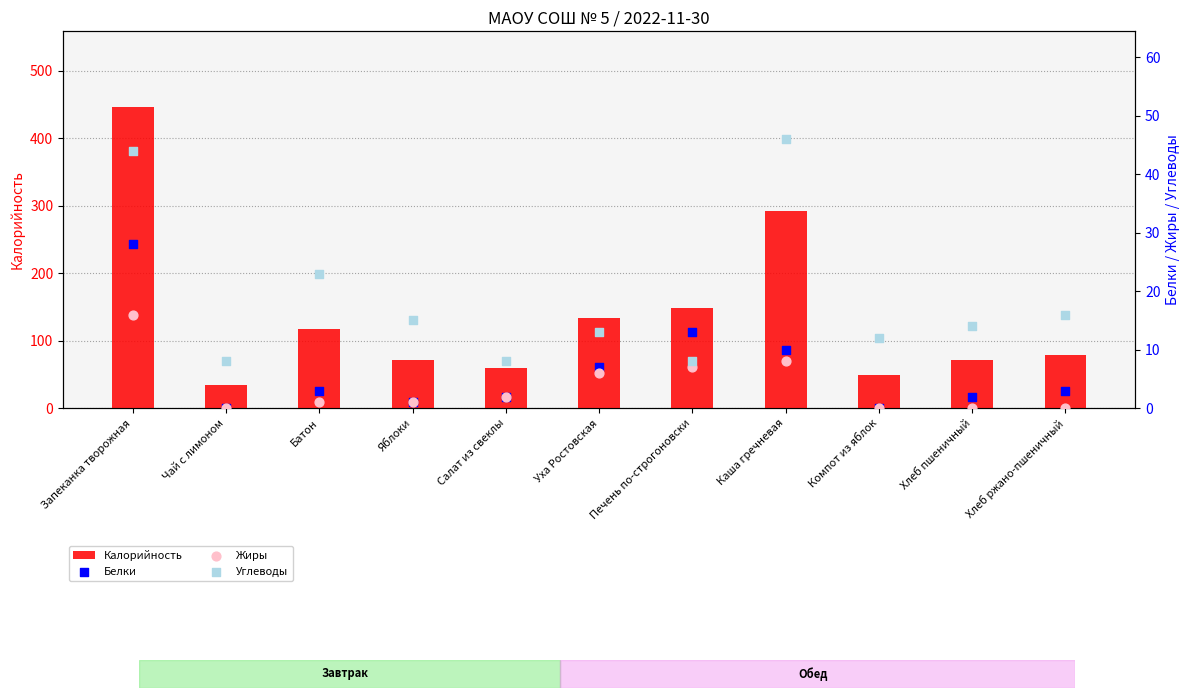

Which series has the widest spread of Y values?

Калорийность